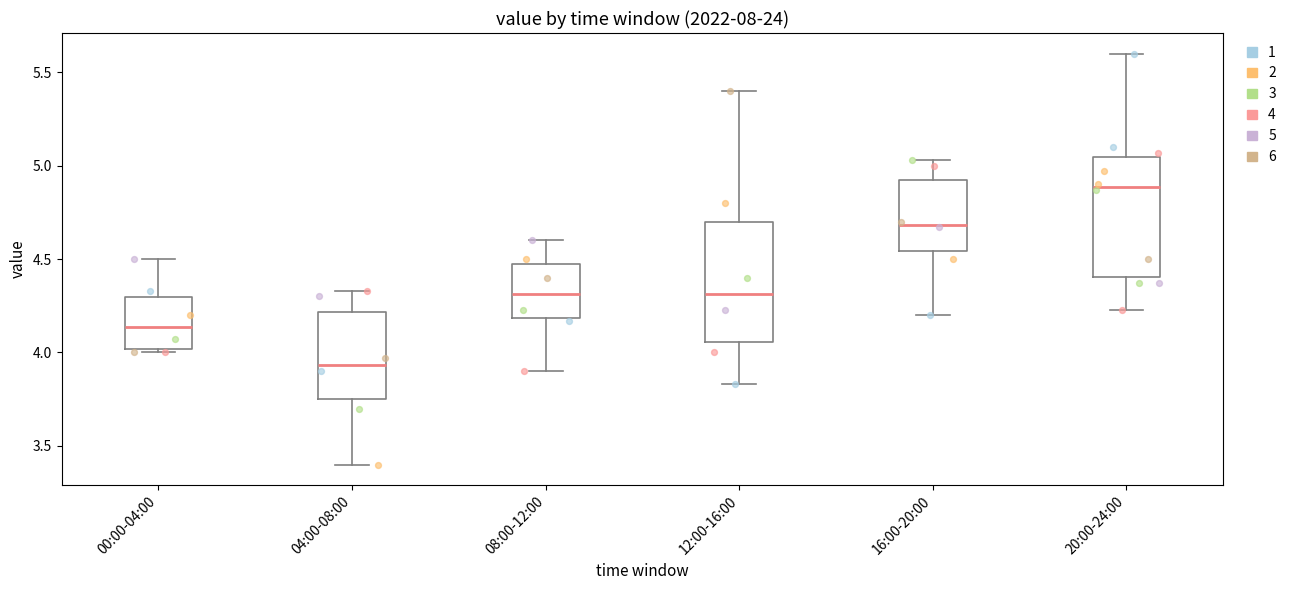

Reading left to right, read every box against the y-axis: the position of its median line, the range the box covers, and the ends of its whiskers. The values are not printed on the chart, so give them approximately, as read against the axis.

00:00-04:00: median 4.15, box 4.00 to 4.30, whiskers 4.00 (just below the box's lower edge) to 4.50
04:00-08:00: median 3.95, box 3.75 to 4.20, whiskers 3.40 to 4.35
08:00-12:00: median 4.30, box 4.20 to 4.50, whiskers 3.90 to 4.60
12:00-16:00: median 4.30, box 4.05 to 4.70, whiskers 3.85 to 5.40
16:00-20:00: median 4.70, box 4.55 to 4.95, whiskers 4.20 to 5.05
20:00-24:00: median 4.90, box 4.40 to 5.05, whiskers 4.25 to 5.60